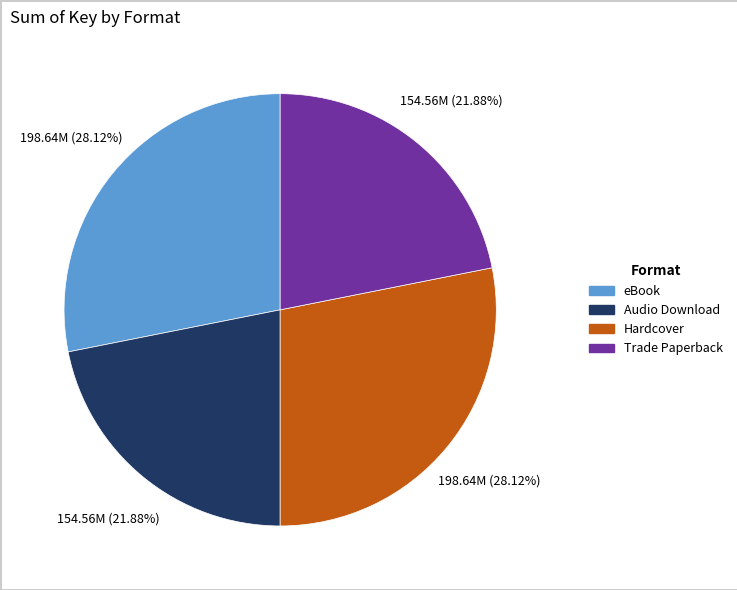

Is there any slice that represents more than half of the pie?

No